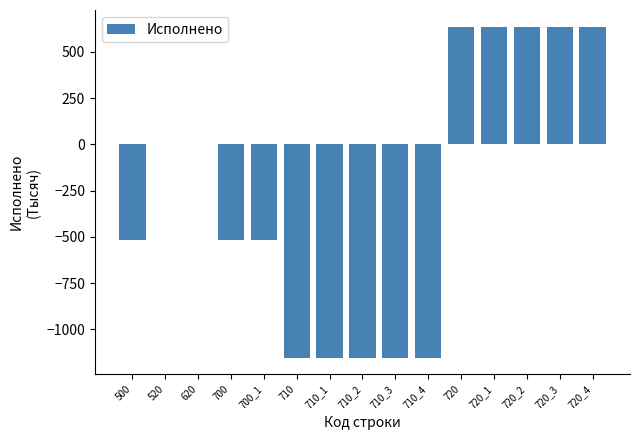

Between 720_1 and 620, which is larger?

720_1